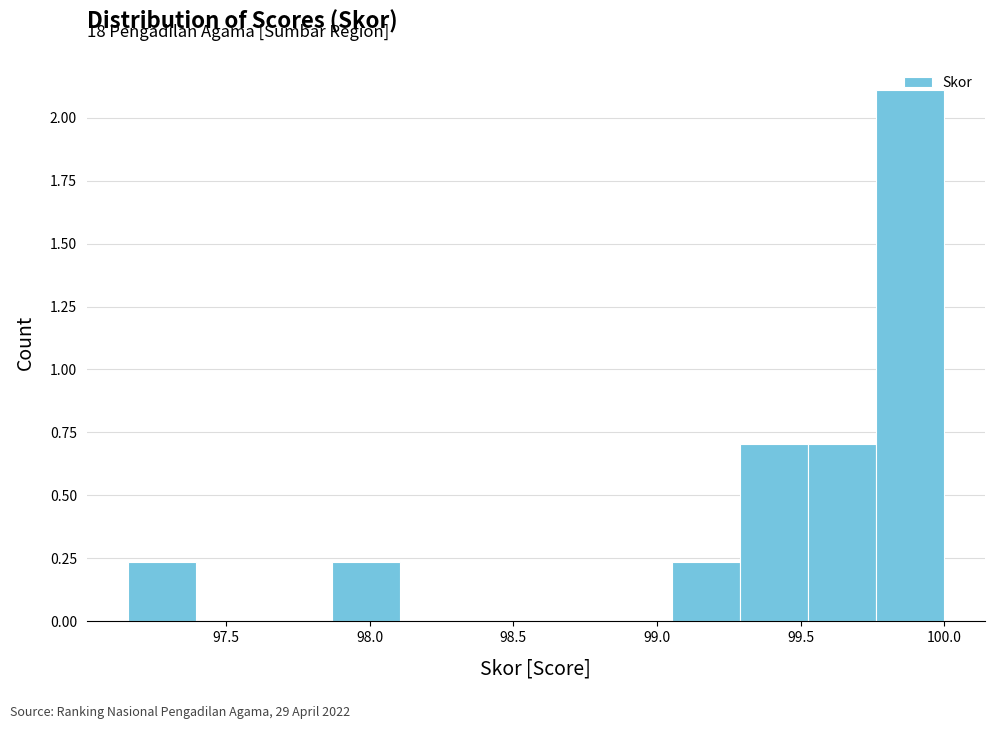

Which range on the x-axis has the tallest bar?

99.75 to 100.00